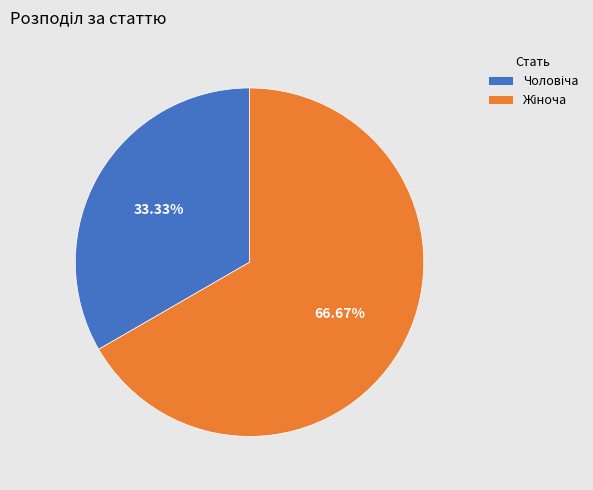

Count the number of slices in the pie.

2